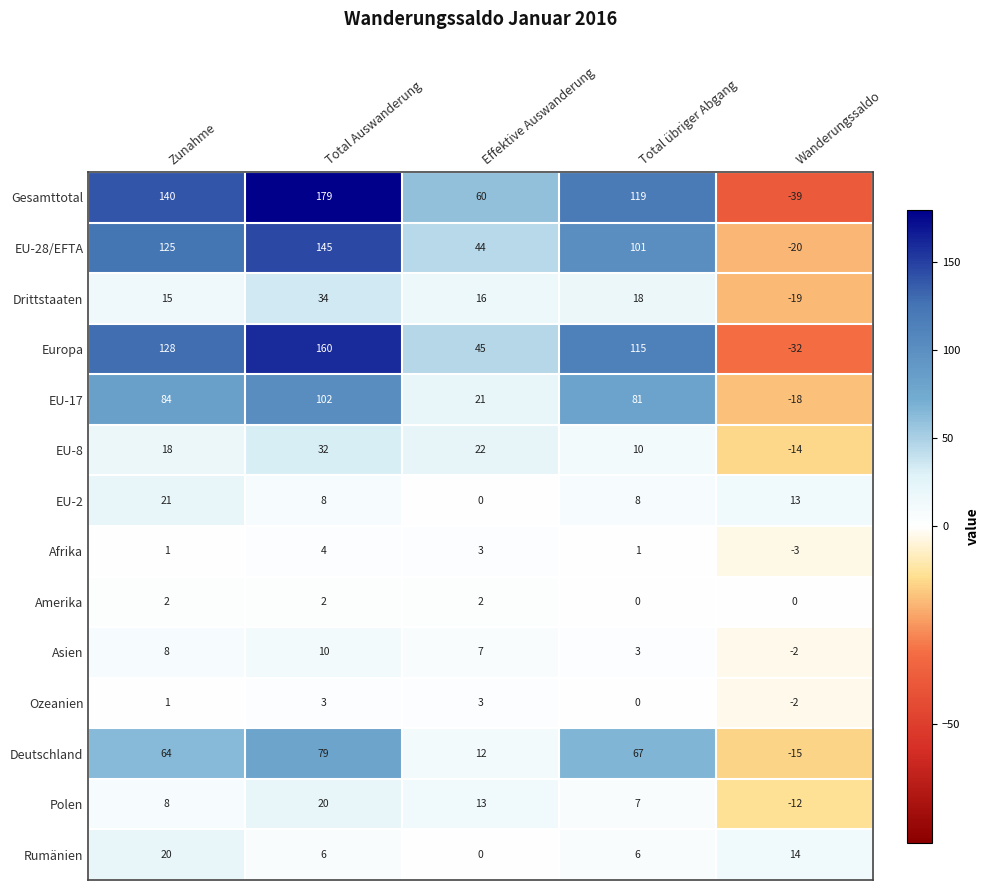

At which category does the chart reach its minimum across all series?

Wanderungssaldo